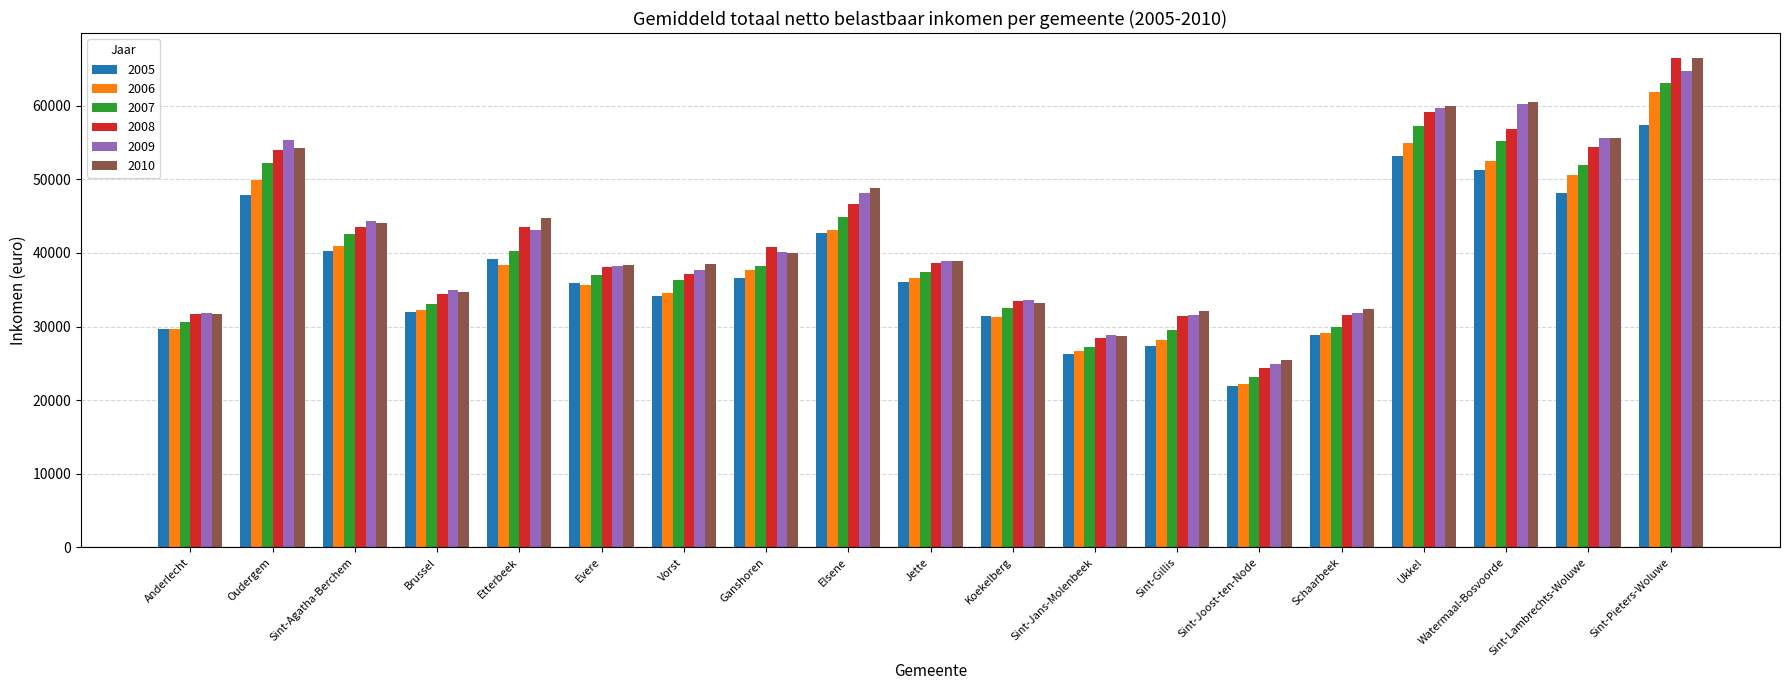

How many bars are there in total?

114